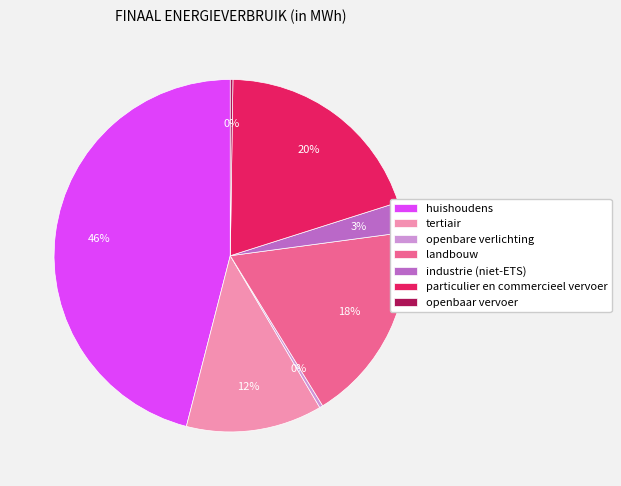

Is tertiair the majority of the pie?

No